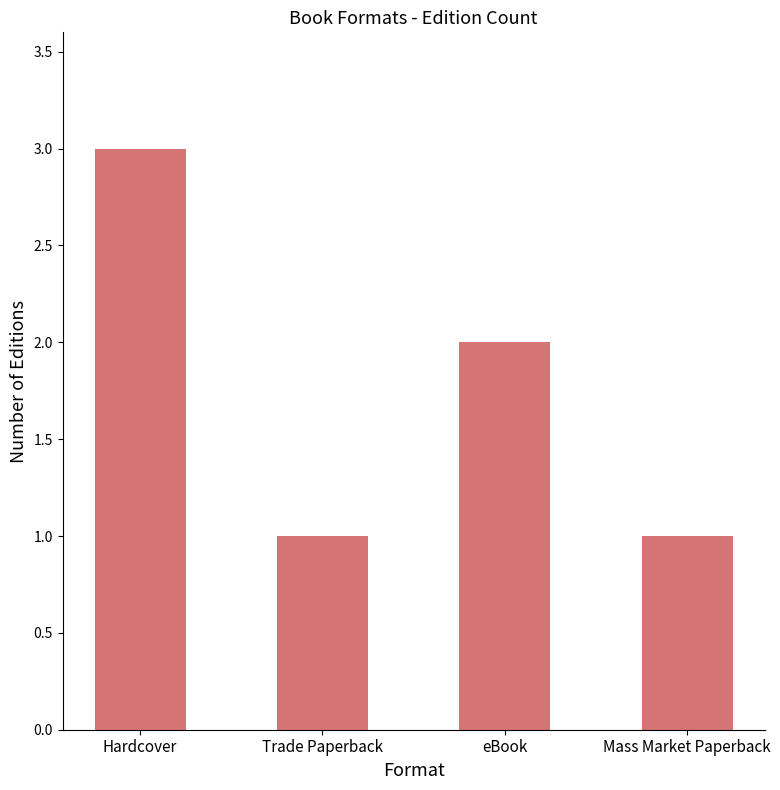

Which category has the highest value across all series?

Hardcover